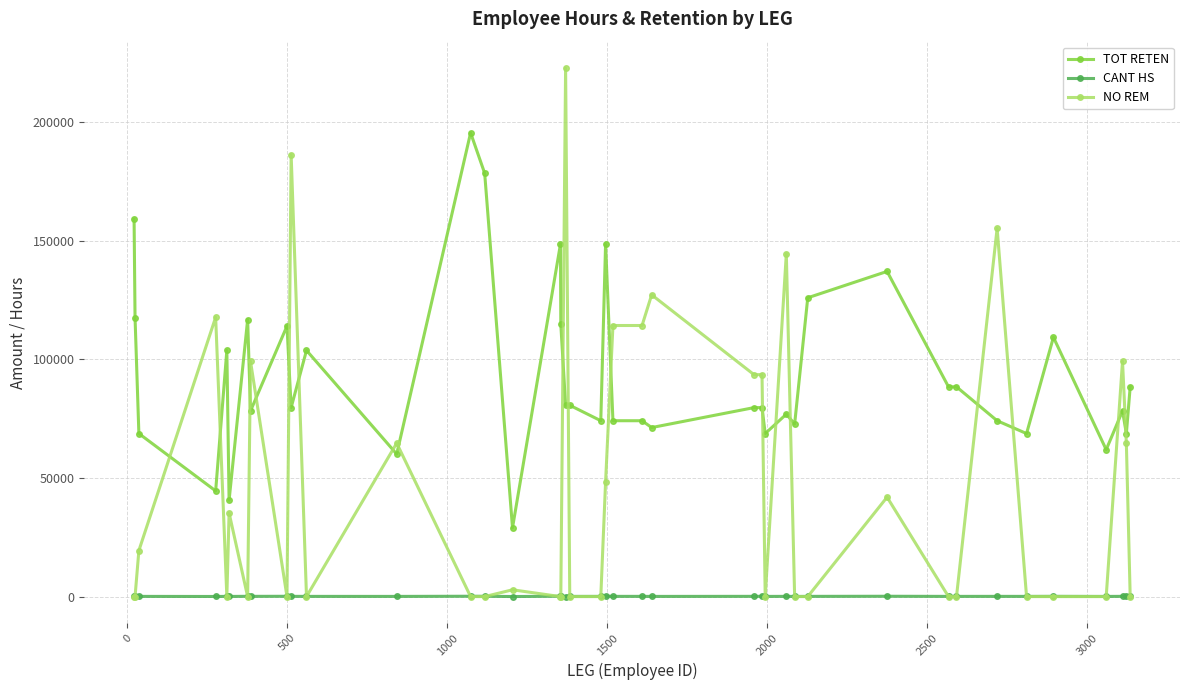

Which series has the largest range (max minus min)?

NO REM